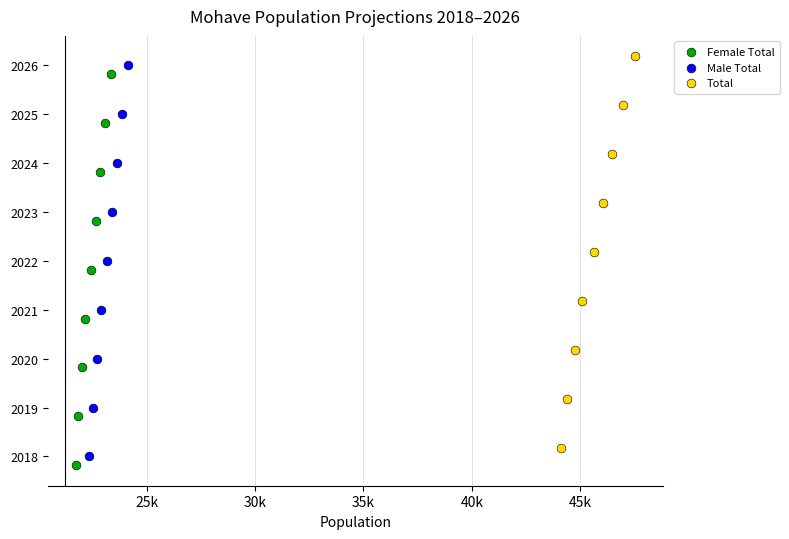

What are all the series names shown in the legend?

Female Total, Male Total, Total